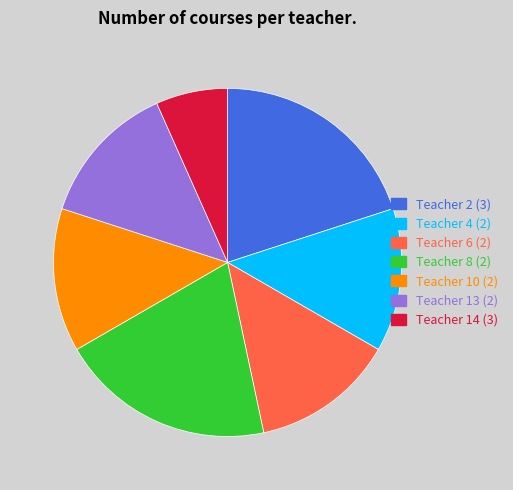

Is there any slice that represents more than half of the pie?

No